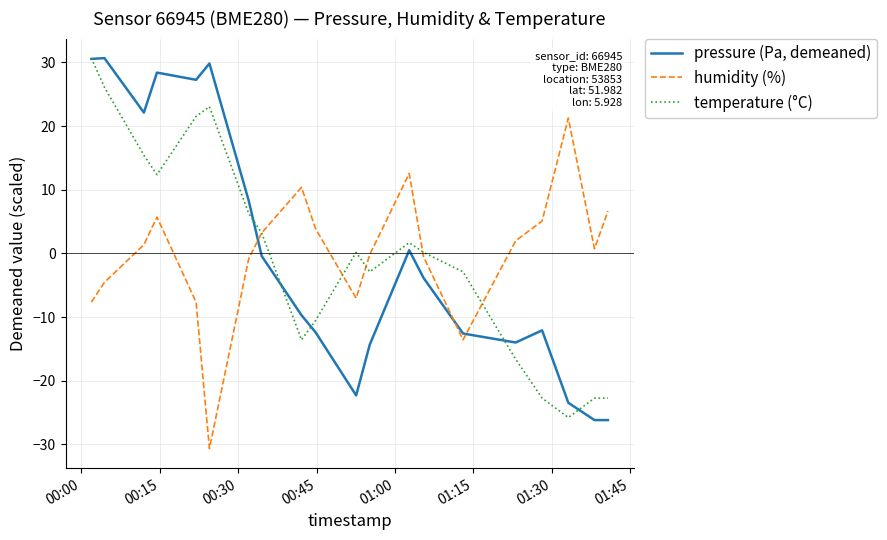

What is the smallest value displayed?

-30.7